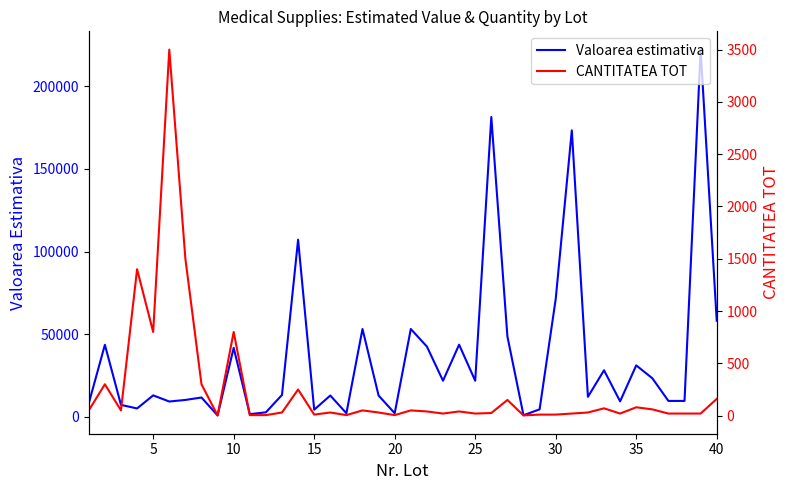

True or false: CANTITATEA TOT and Valoarea estimativa cross at least once.

False